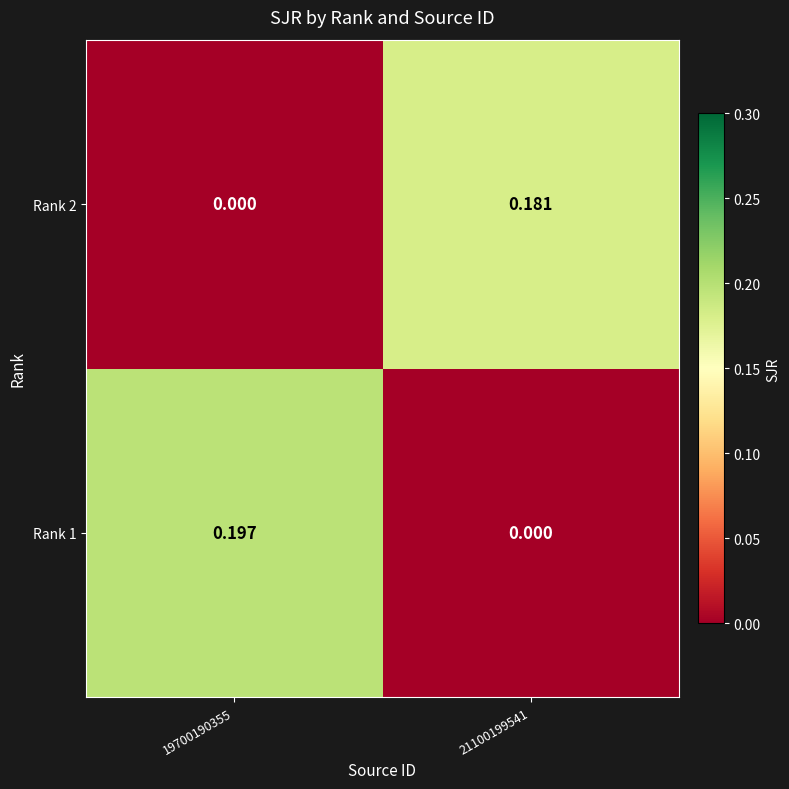

Between 19700190355 and 21100199541, which series saw the biggest shift?

Rank 1